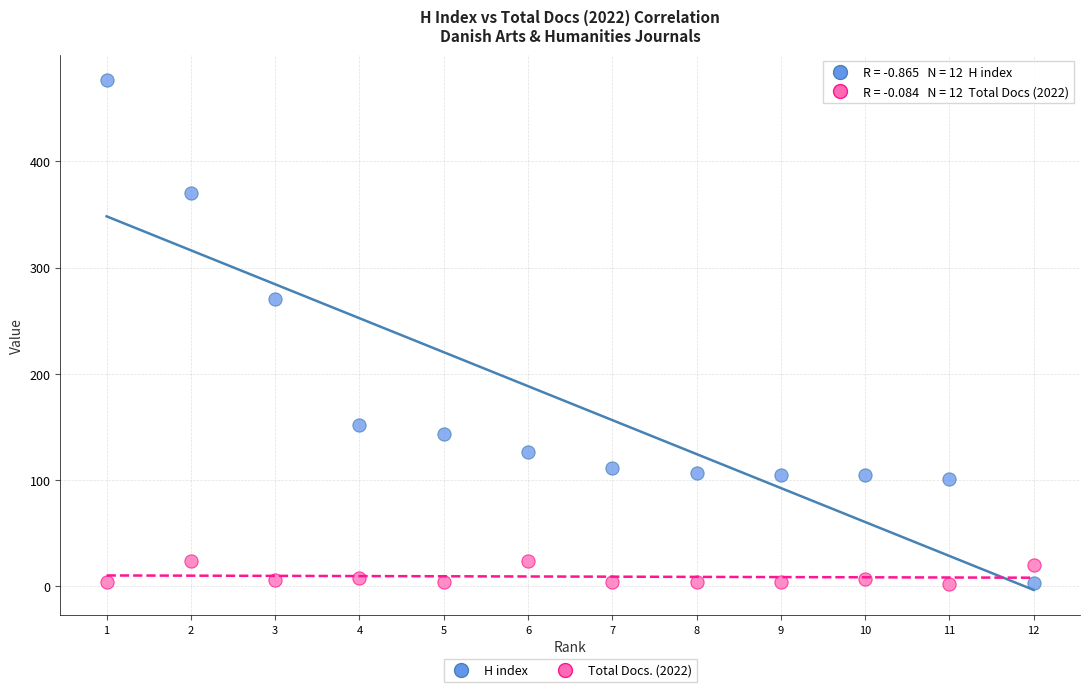

What is the X range (max minus min) for the scatter plot?

11